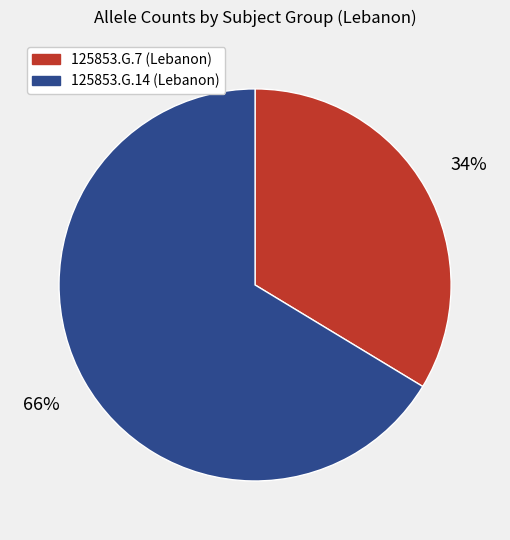

Which has a higher value, 125853.G.7 (Lebanon) or 125853.G.14 (Lebanon)?

125853.G.14 (Lebanon)